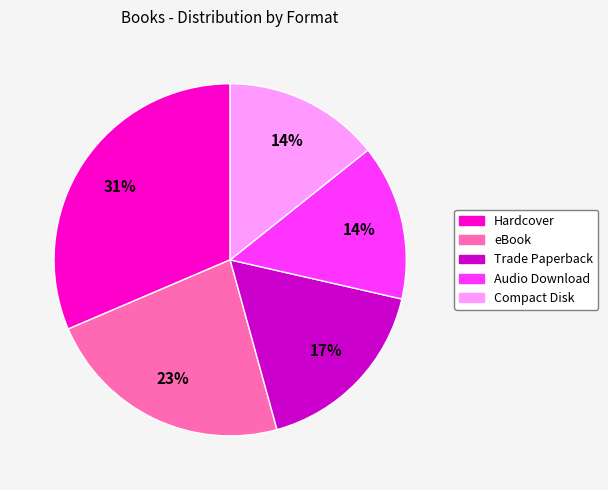

What is the largest slice in the pie chart?

Hardcover